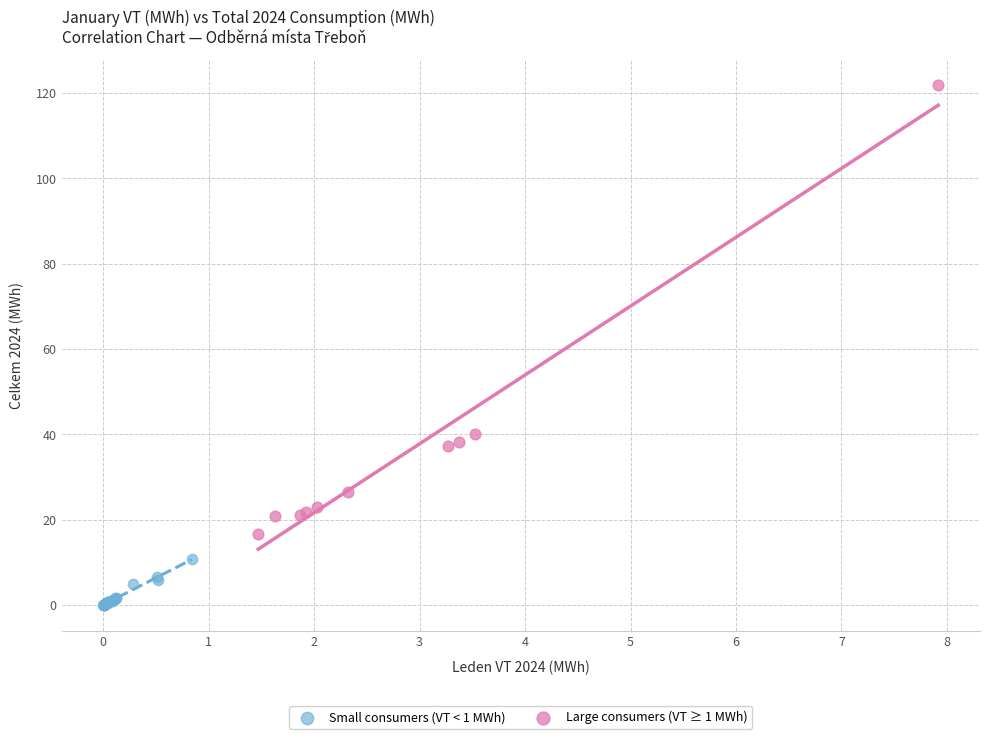

Which series has the largest Y range (max minus min)?

Large consumers (VT ≥ 1 MWh)